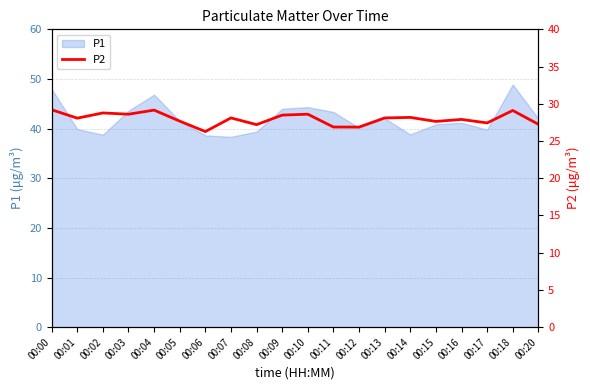

Is it true that P1 equals 14.7 at 00:11?

False